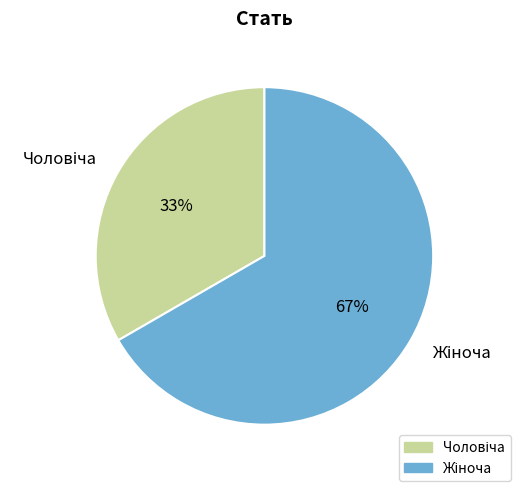

Count the number of slices in the pie.

2